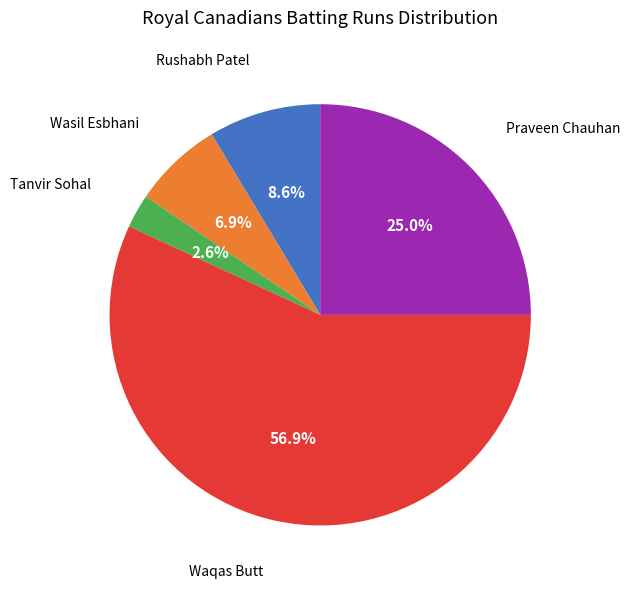

Does any single category account for the majority?

Yes